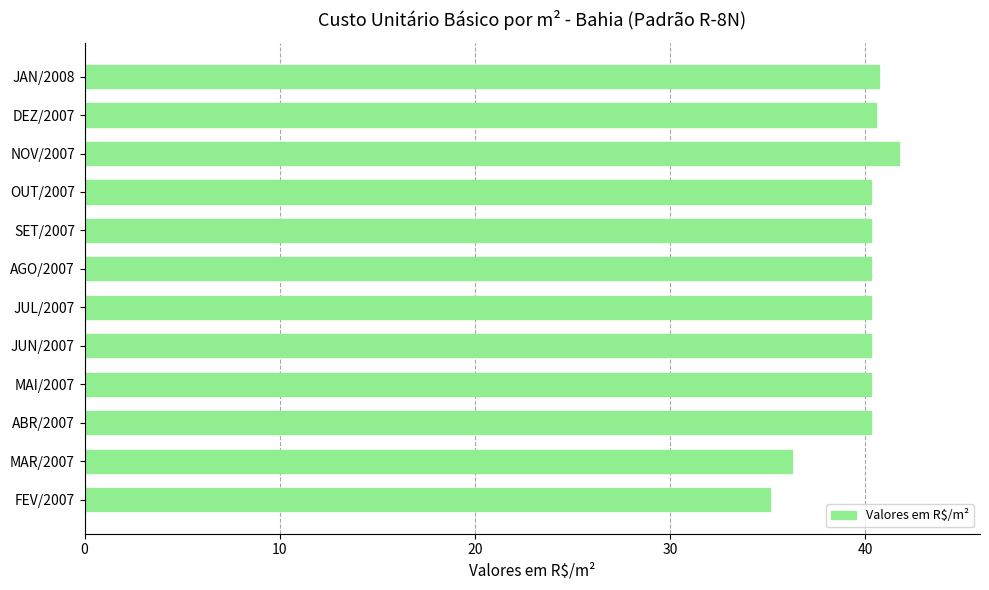

Reading top to bottom, transcribe all the data shown in this chart.

40.7	40.5	41.7	40.3	40.3	40.3	40.3	40.3	40.3	40.3	36.3	35.1